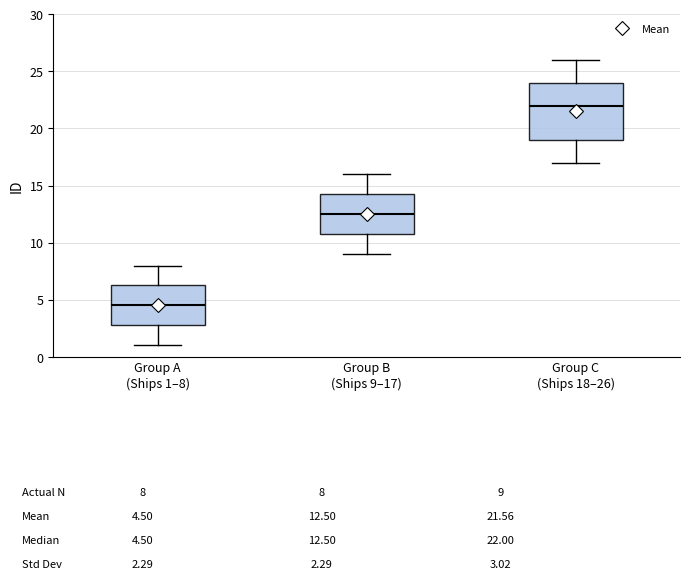

Which box has the highest median line?

Group C (Ships 18–26)